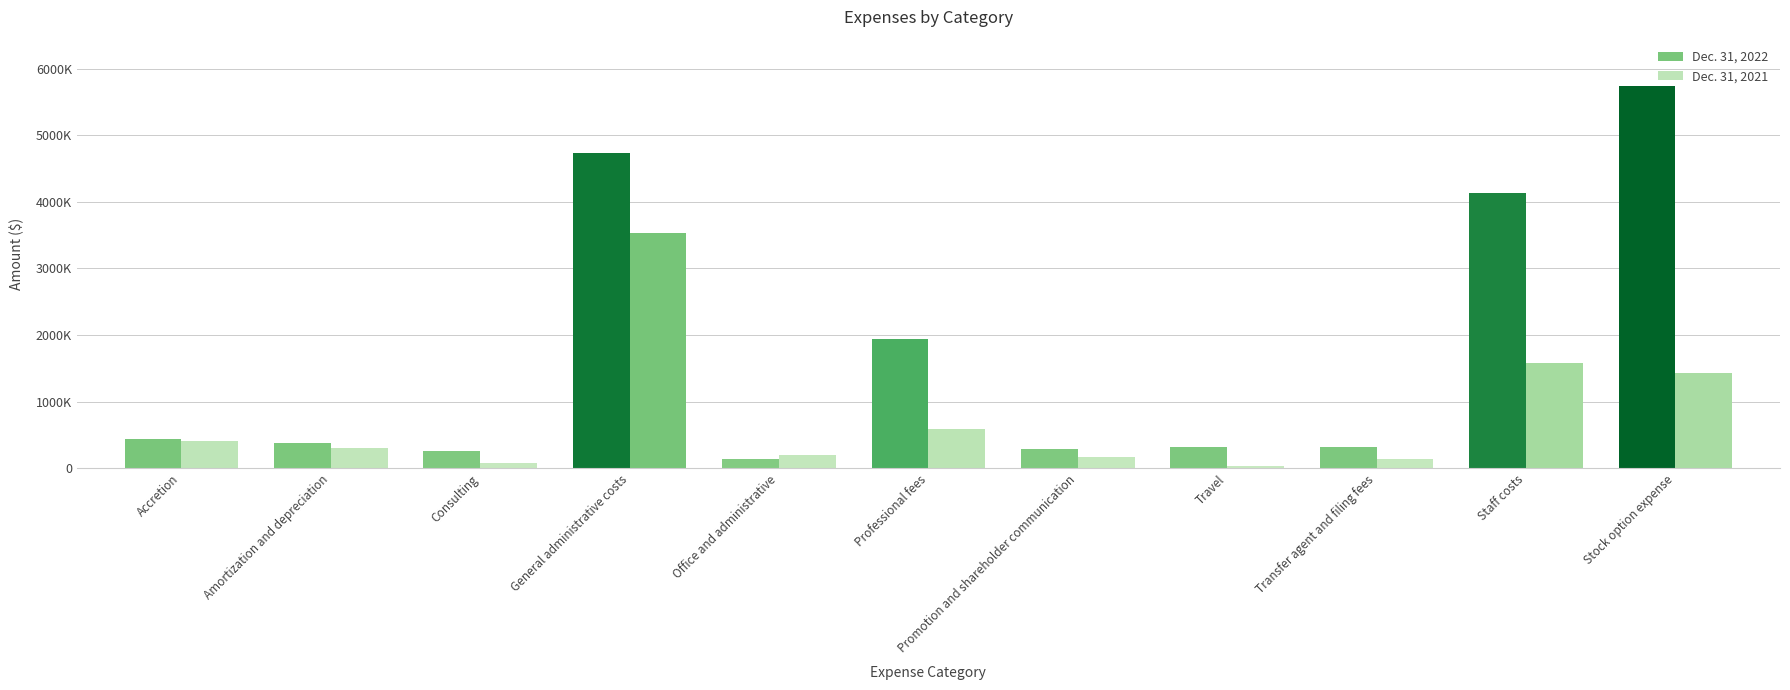

What are all the series names shown in the legend?

Dec. 31, 2022, Dec. 31, 2021